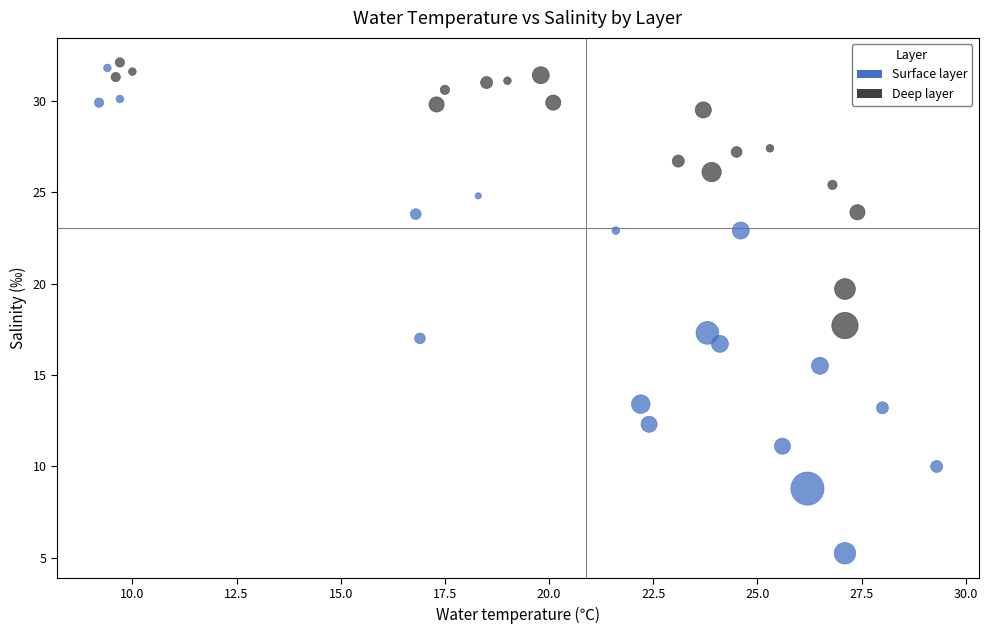

What are all the series names shown in the legend?

Surface layer, Deep layer